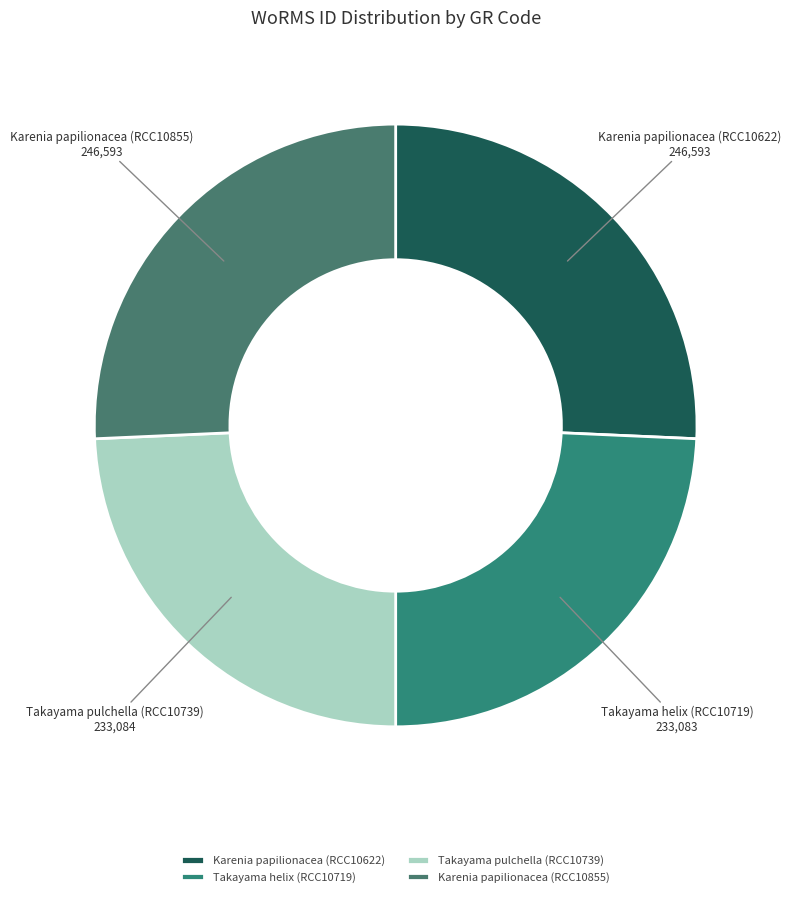

Between Takayama helix (RCC10719) and Karenia papilionacea (RCC10622), which is larger?

Karenia papilionacea (RCC10622)